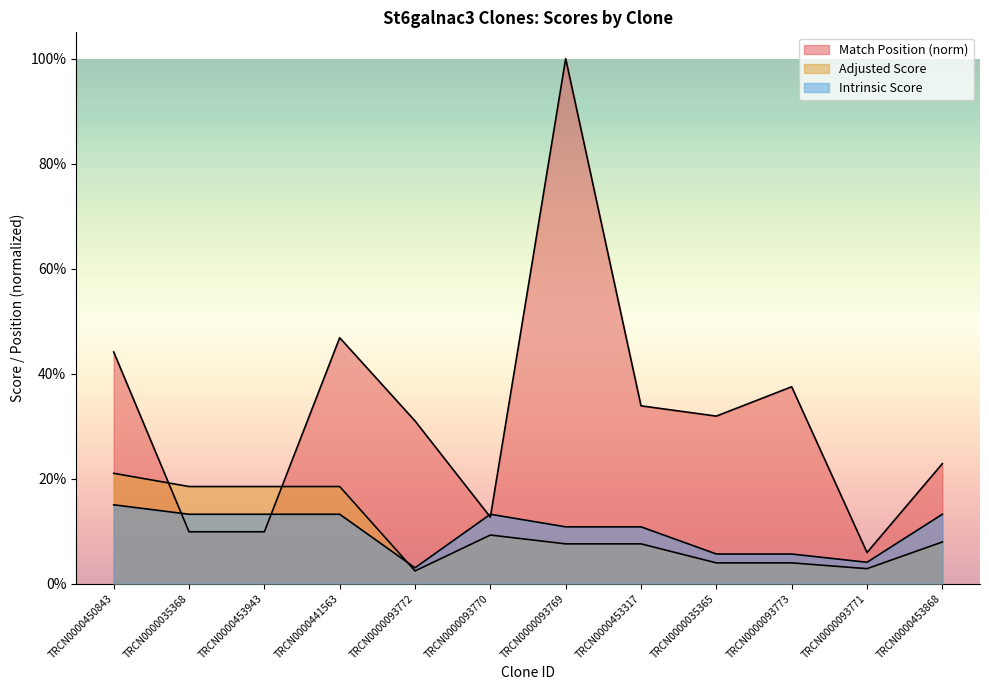

At how many categories does at least one series exceed 78?

1